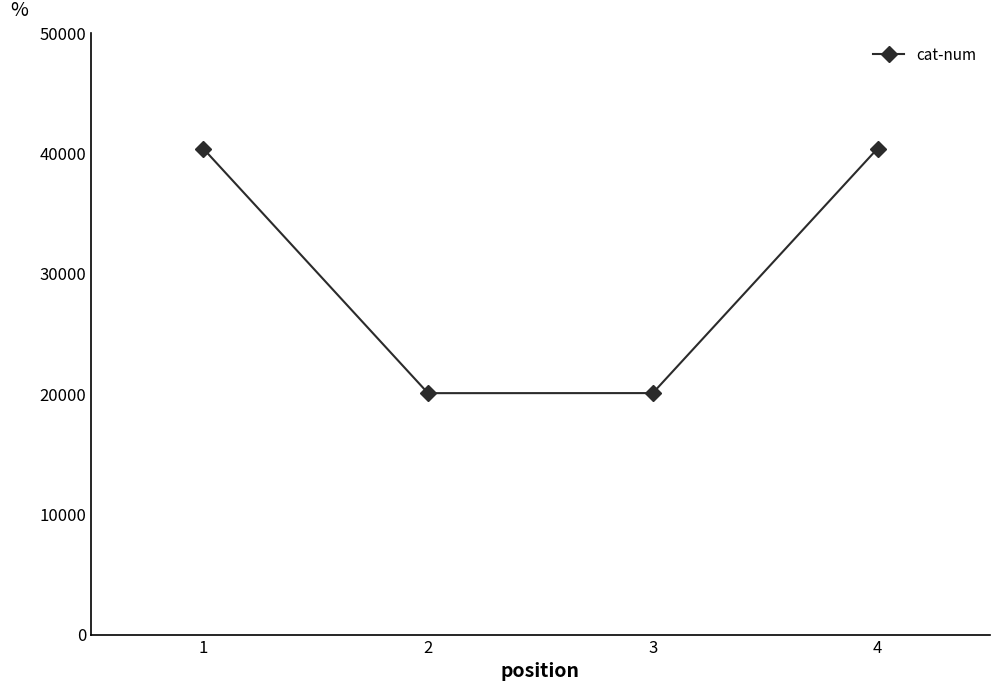

The value at 4 is 40381. True or false?

True